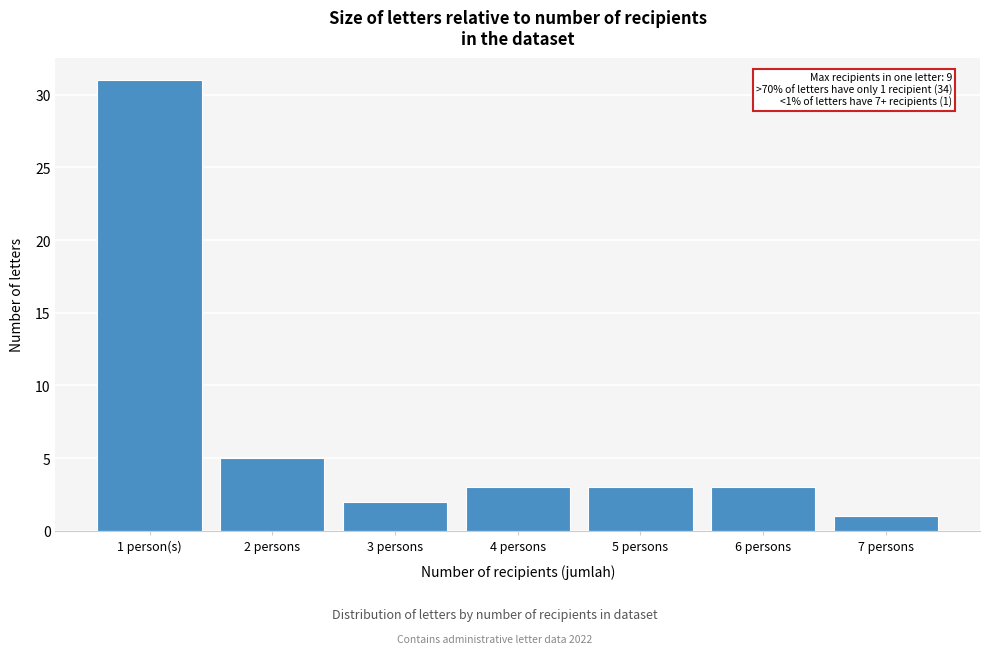

Reading right to left, what are all the values shown in this chart?

7 persons=1	6 persons=3	5 persons=3	4 persons=3	3 persons=2	2 persons=5	1 person(s)=31